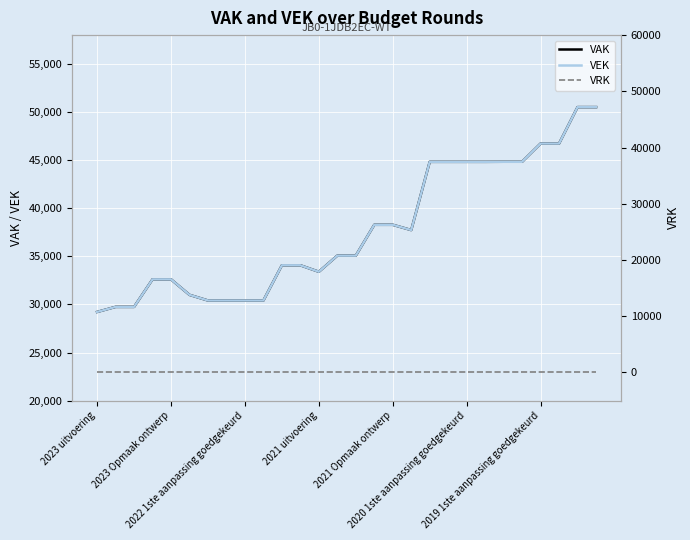

What value does the VAK series have at 21, to the nearest 100?

44800